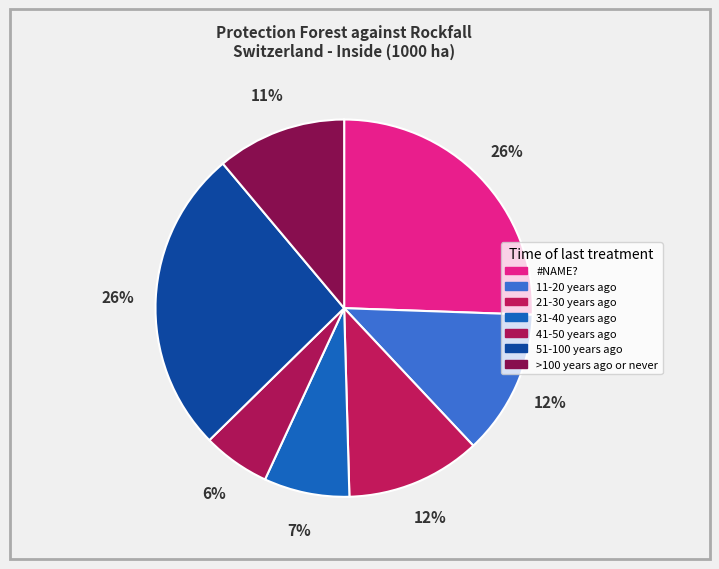

Which has a higher value, #NAME? or 11-20 years ago?

#NAME?